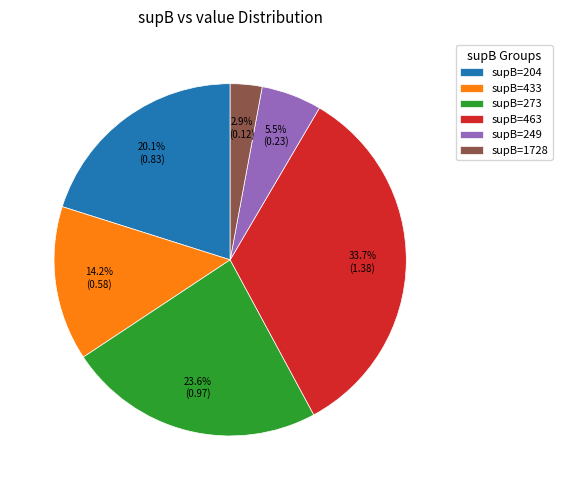

Does any single category account for the majority?

No